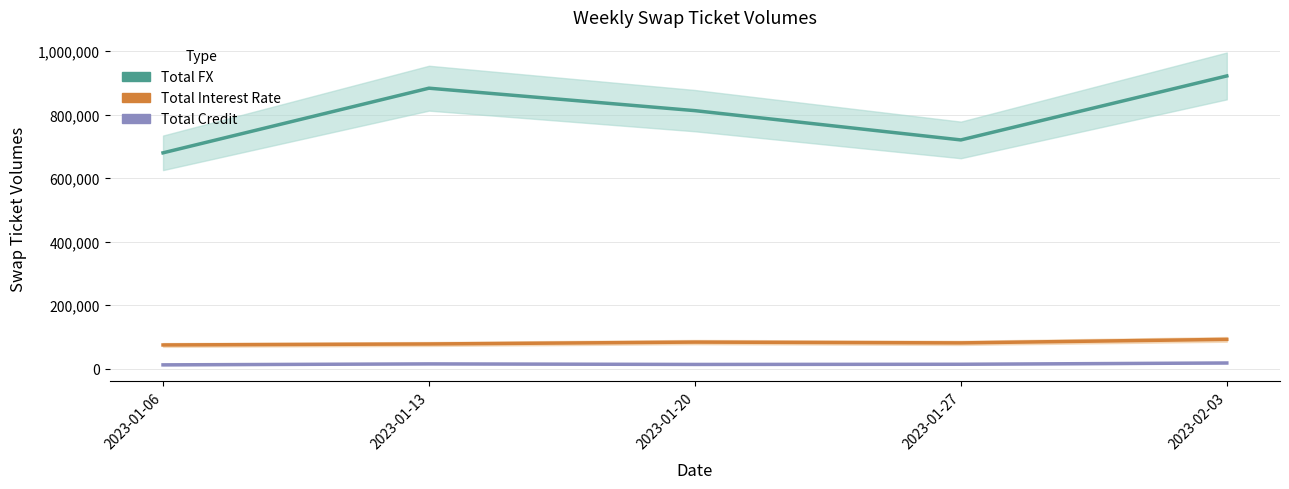

The value of Total FX at 2023-01-20 is 812651. True or false?

True